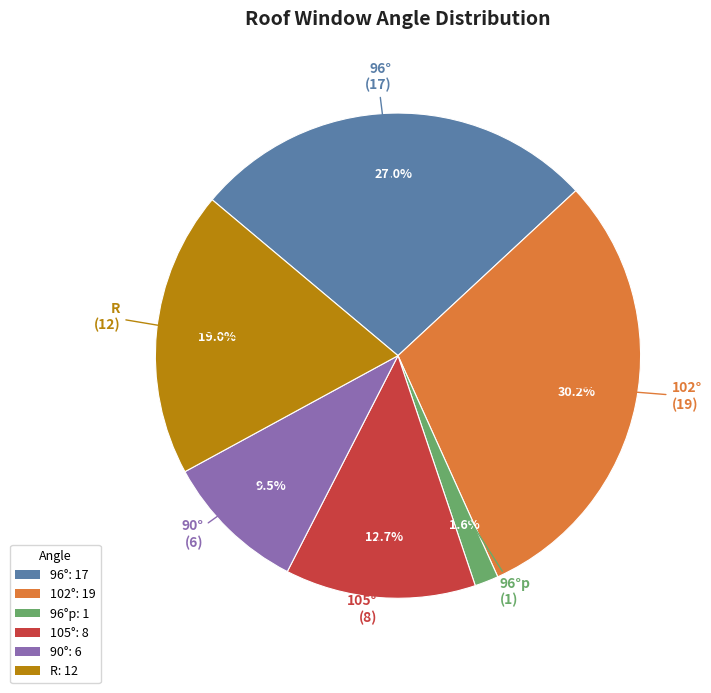

Does any single category account for the majority?

No